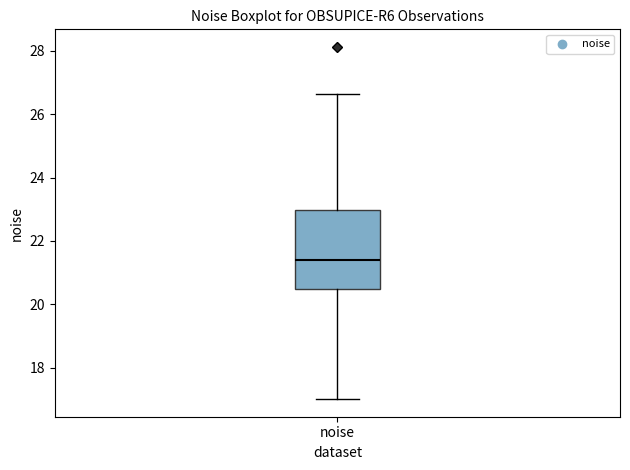

Transcribe this box plot: give where the median line is, the range the box spans, and where the two whiskers end, as read against the y-axis. The values are not printed on the chart, so give them approximately, as read against the axis.

median 21.4, box 20.4 to 23.0, whiskers 17.0 to 26.6